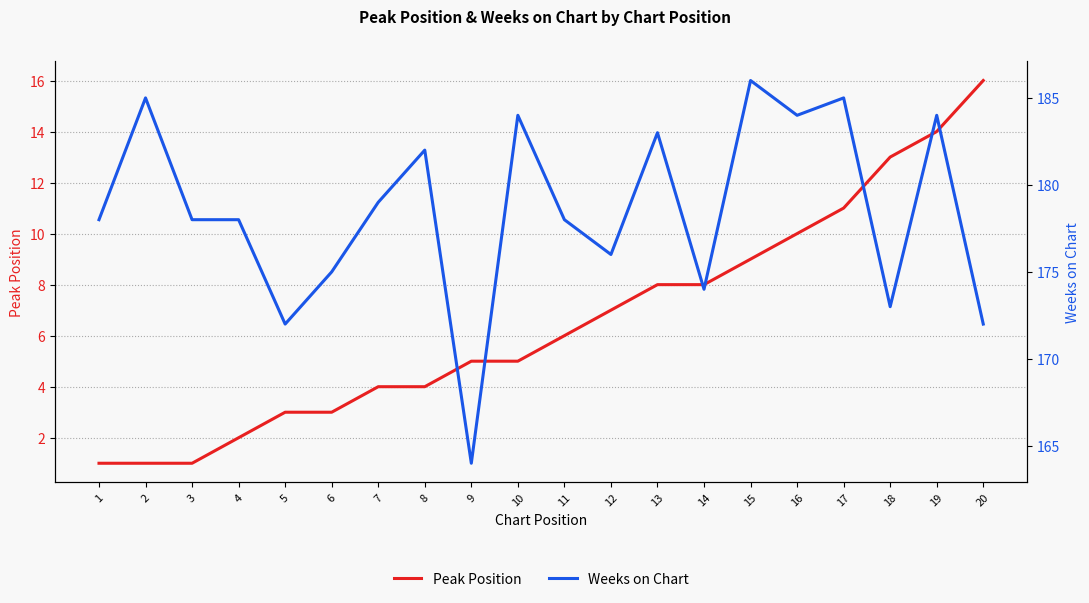

What is the lowest value of the Weeks on Chart series?

164